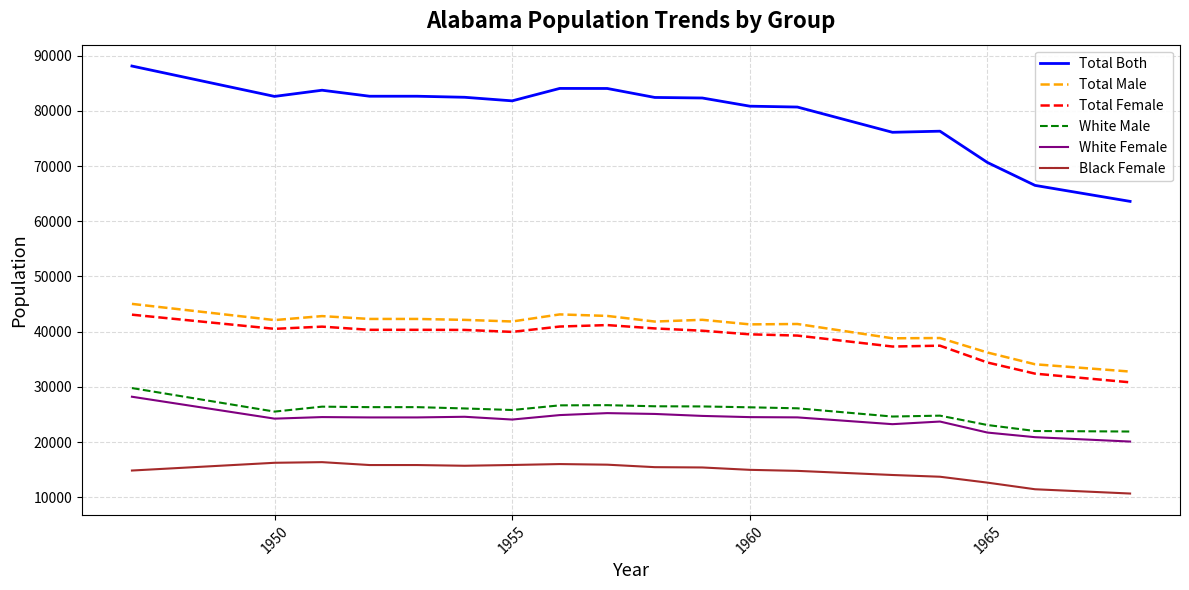

What is the greatest value displayed?

88116